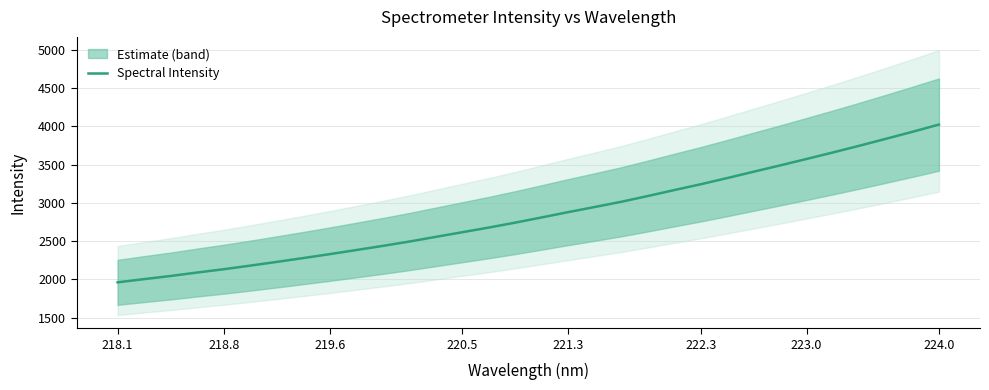

What is the maximum value for Spectral Intensity?

4025.0